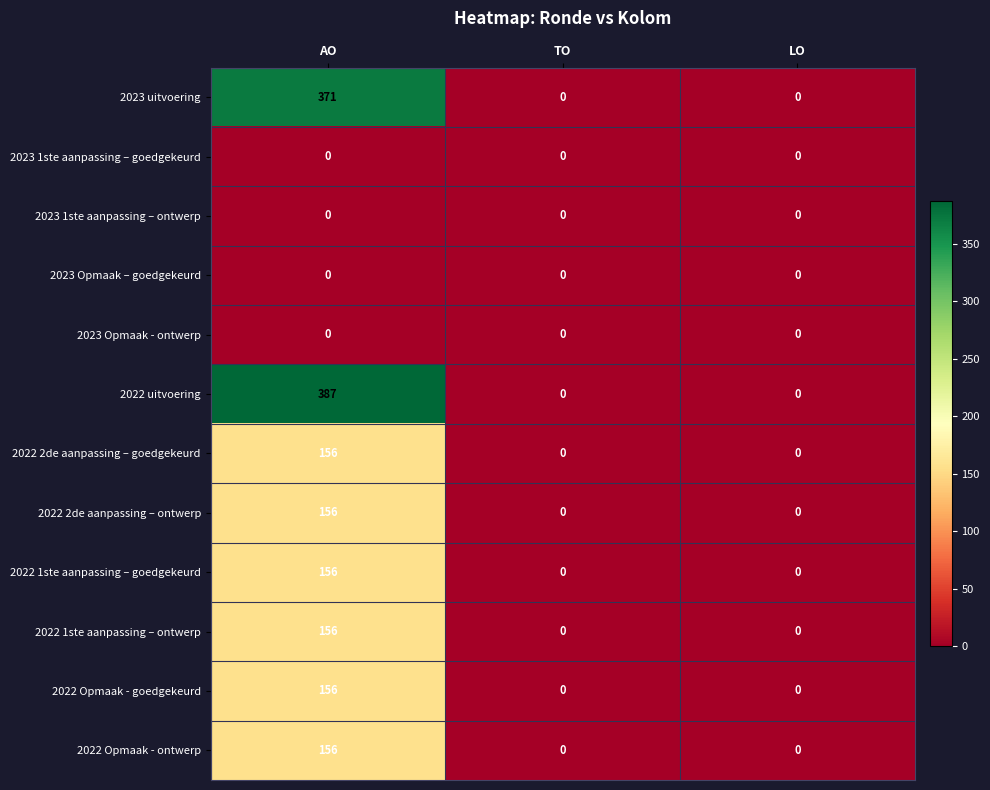

At how many categories does at least one series exceed 337?

1